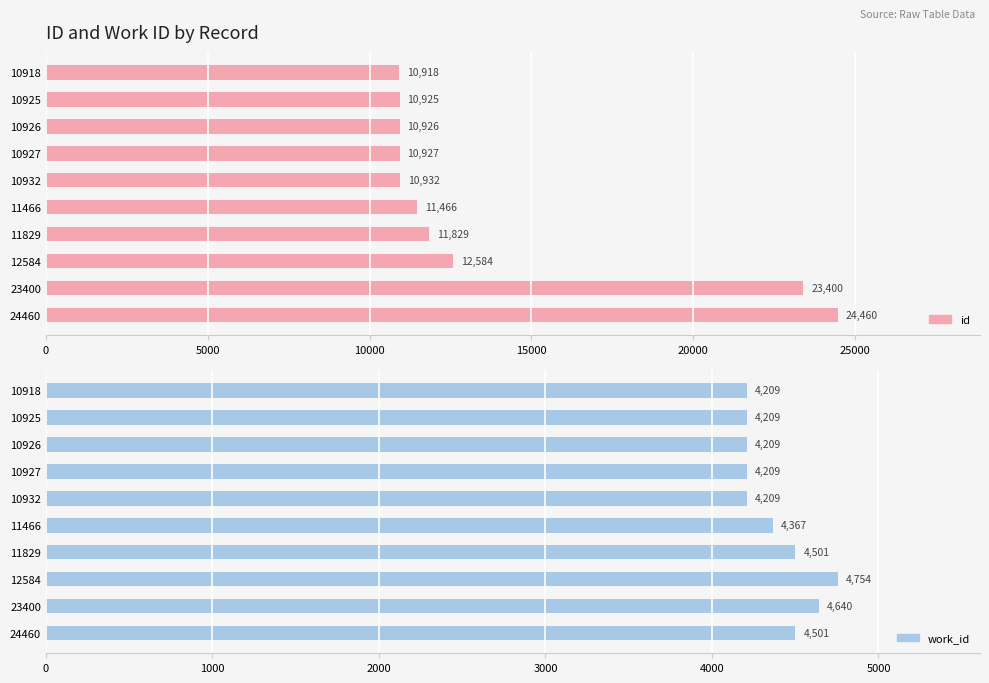

What are all the series names shown in the legend?

id, work_id